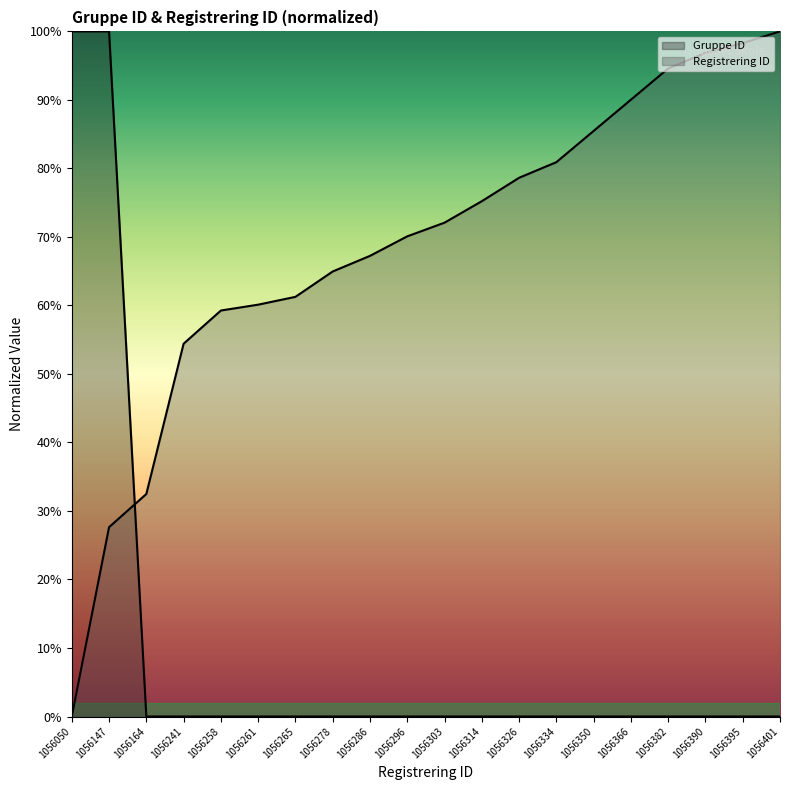

What is the value of the Registrering ID point at the 6th from the left?

60.1